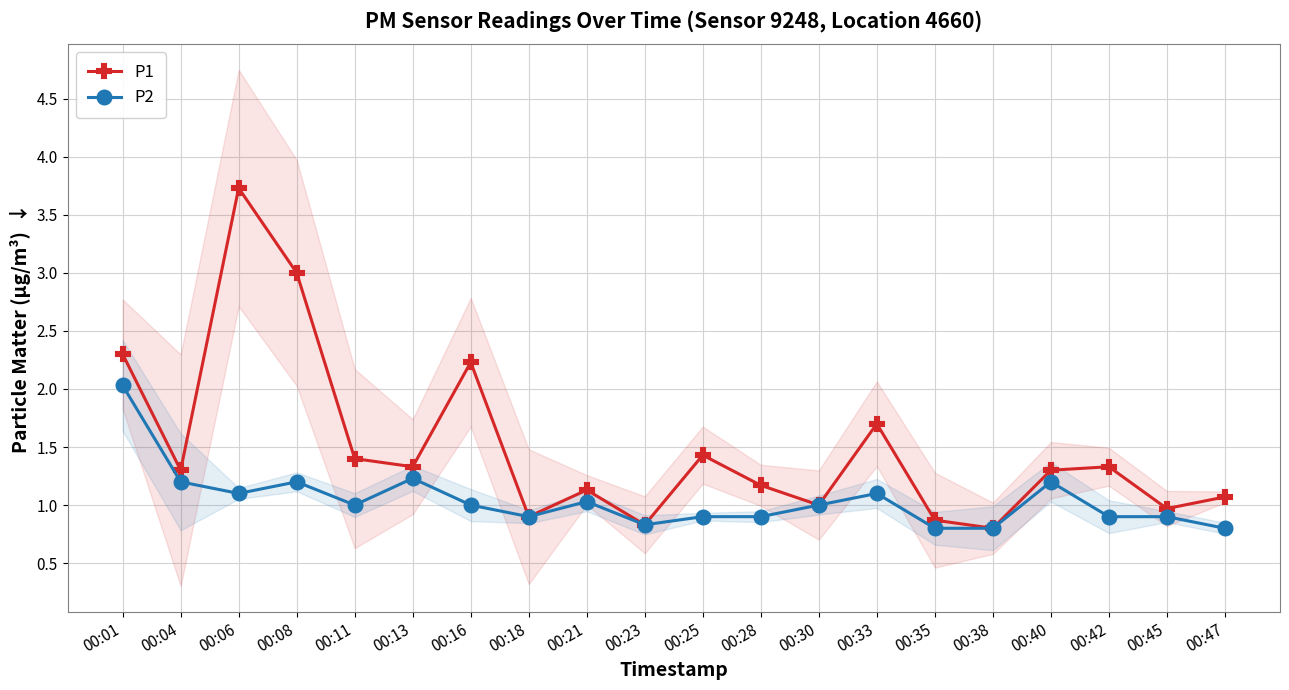

What is the greatest value displayed?

3.7